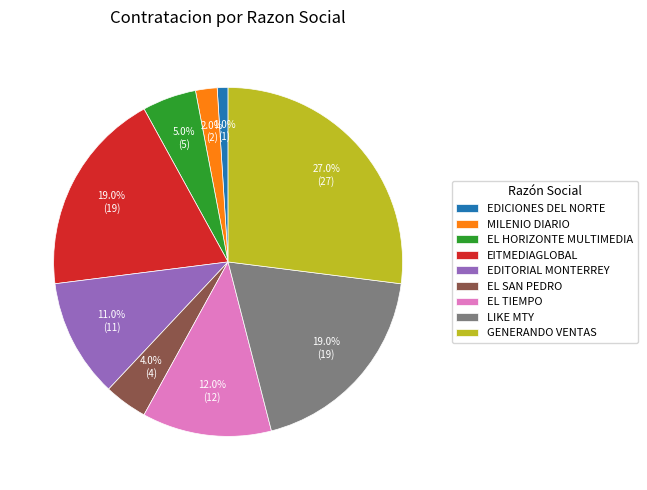

To the nearest percent, what portion does EL TIEMPO represent?

12%